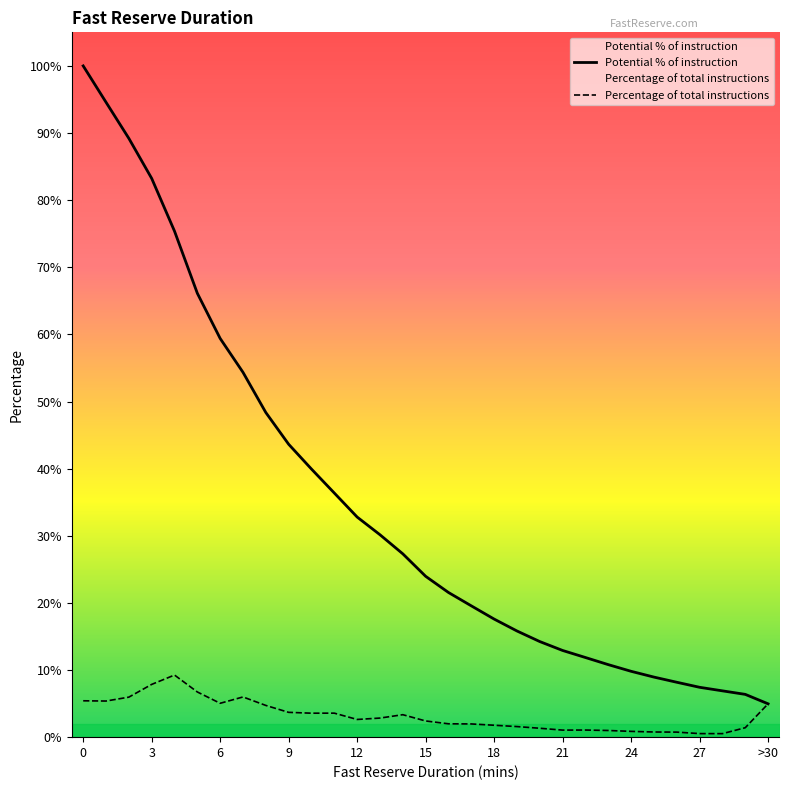

Where is Percentage of total instructions nearest to the value 0?

28